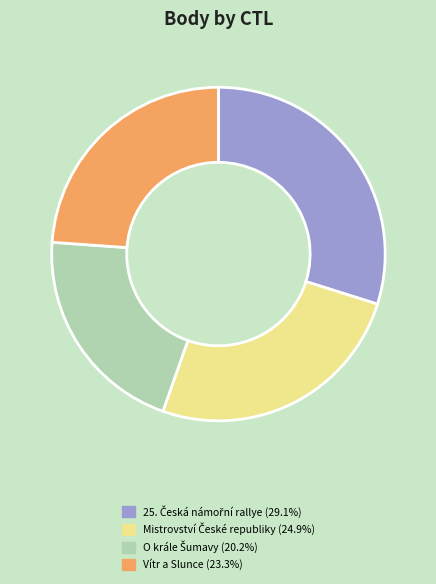

Count the number of slices in the pie.

4